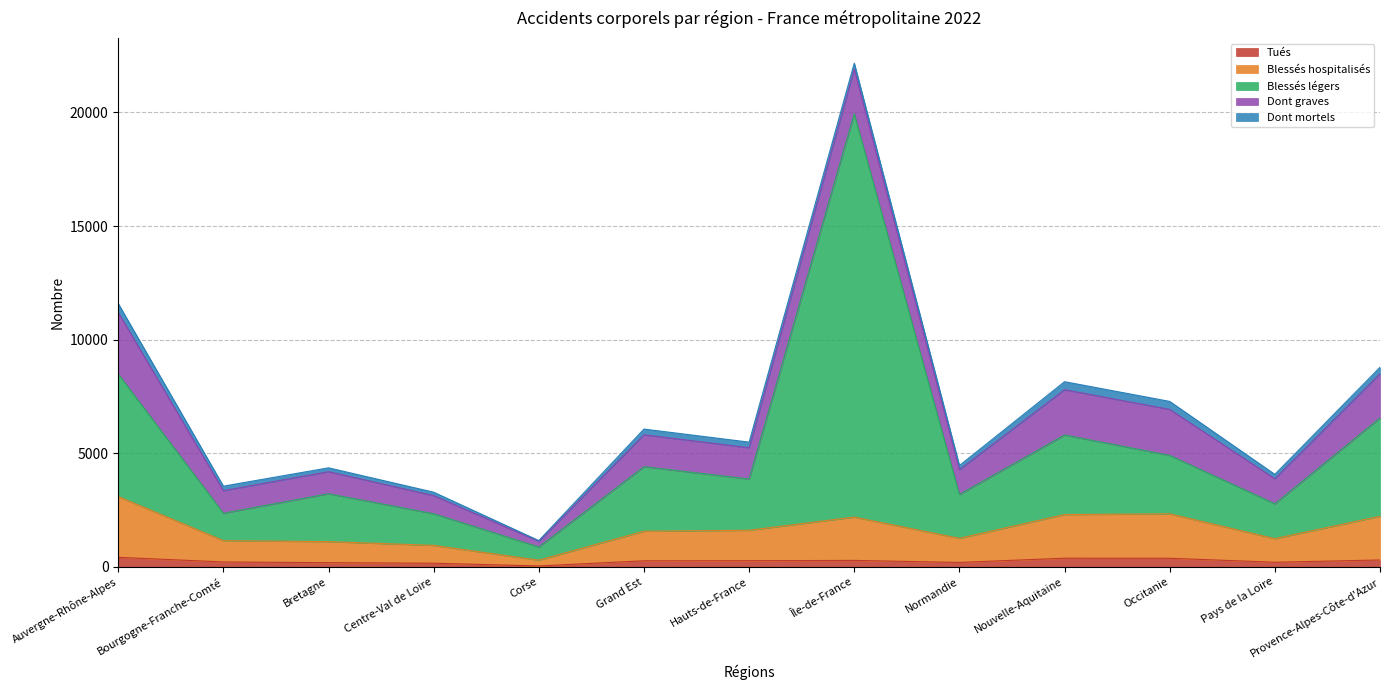

What is the average value of the Tués series?

251